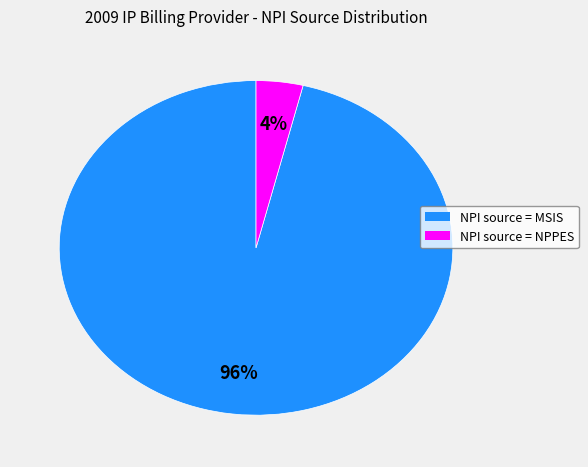

Is it true that NPI source = NPPES is 4% of the pie?

True